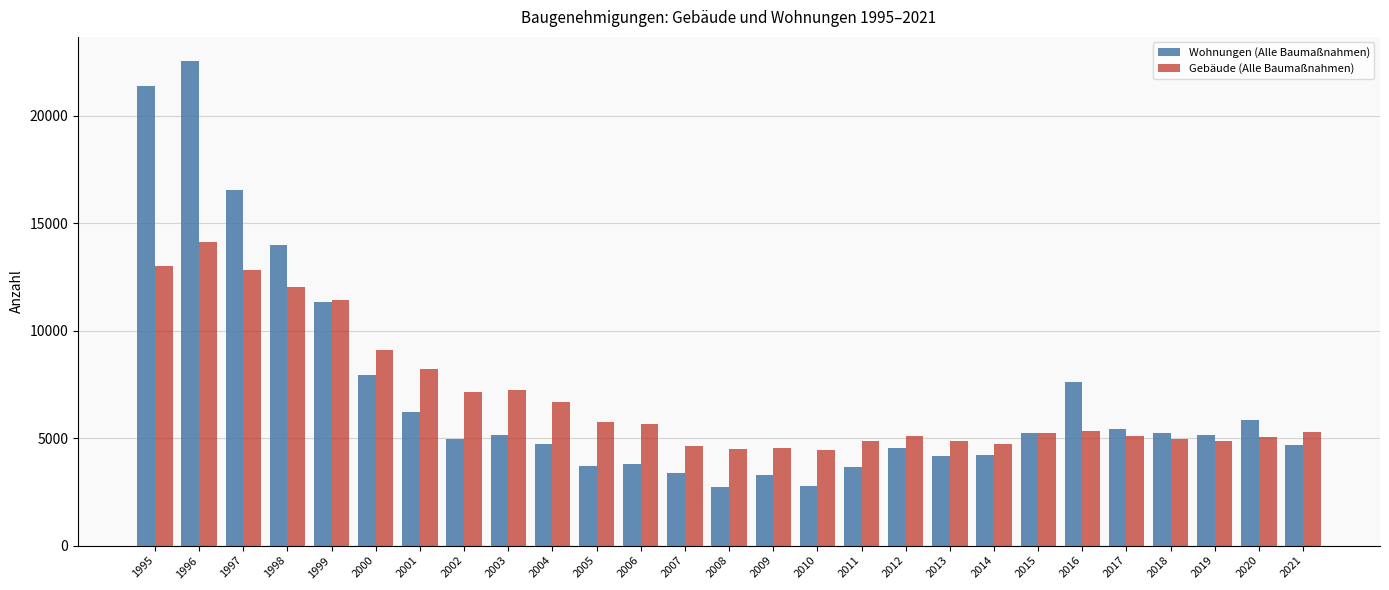

Does the chart contain stacked bars?

No